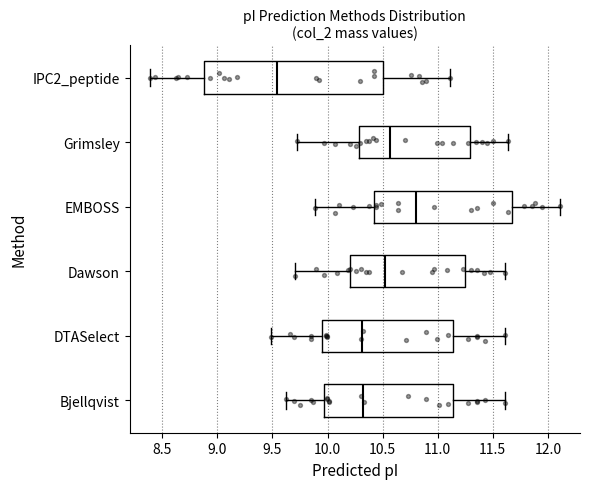

Reading bottom to top, read every box against the x-axis: the position of its median line, the range the box covers, and the ends of its whiskers. The values are not printed on the chart, so give them approximately, as read against the axis.

Bjellqvist: median 10.30, box 9.95 to 11.15, whiskers 9.60 to 11.60
DTASelect: median 10.30, box 9.95 to 11.15, whiskers 9.50 to 11.60
Dawson: median 10.55, box 10.20 to 11.25, whiskers 9.70 to 11.60
EMBOSS: median 10.80, box 10.40 to 11.65, whiskers 9.90 to 12.10
Grimsley: median 10.55, box 10.30 to 11.30, whiskers 9.70 to 11.65
IPC2_peptide: median 9.55, box 8.90 to 10.50, whiskers 8.40 to 11.10